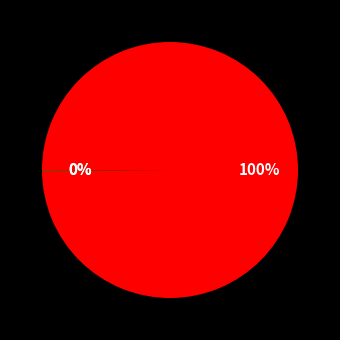

To the nearest percent, what is the average slice percentage?

33%